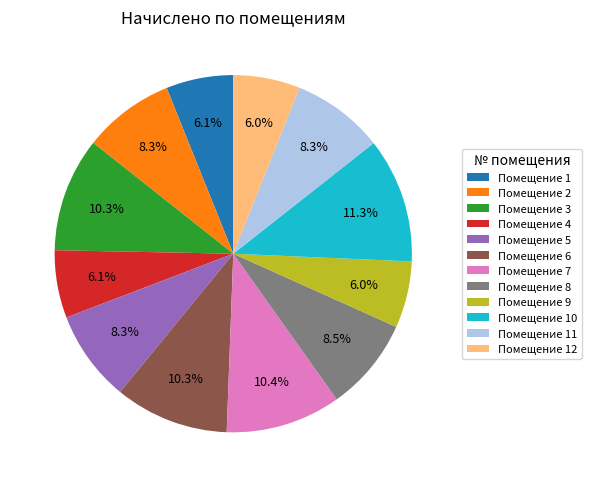

Count the number of slices in the pie.

12